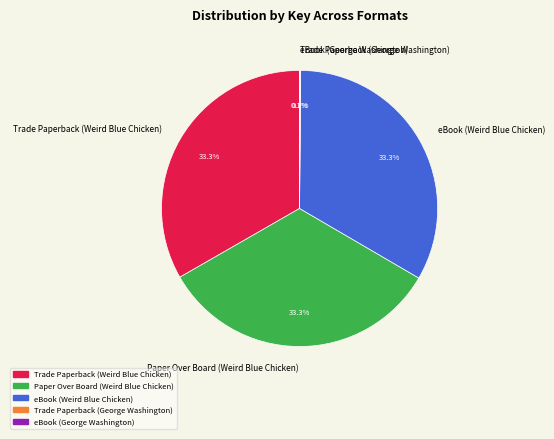

To the nearest percent, what percentage of the pie is eBook (Weird Blue Chicken)?

33%